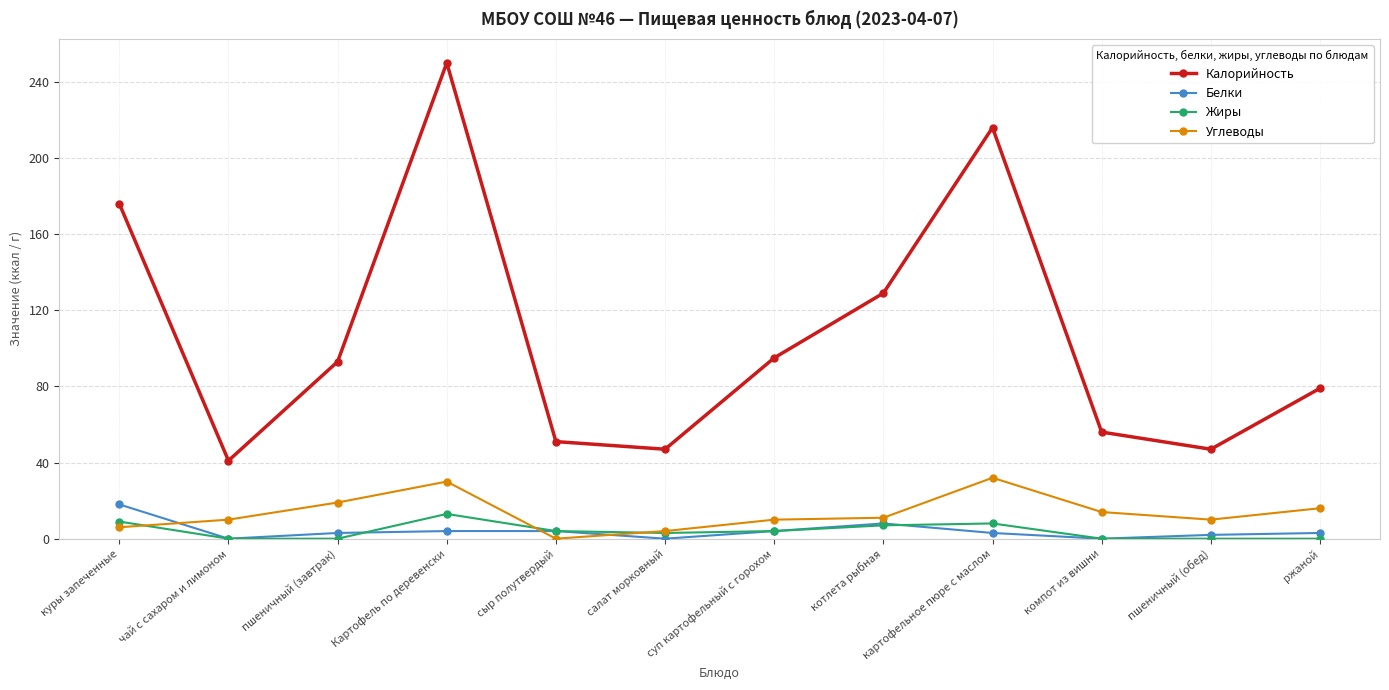

Is the value of Углеводы at суп картофельный с горохом greater than the value of Калорийность at чай с сахаром и лимоном?

No